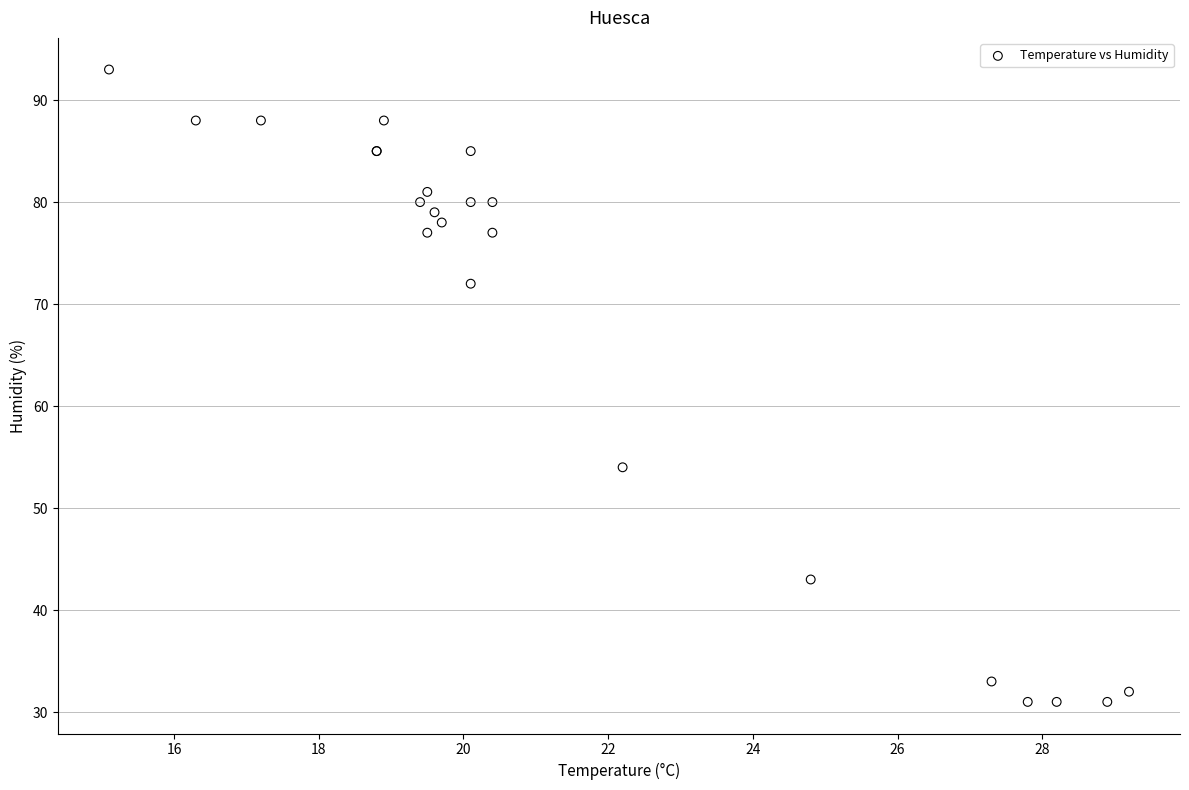

What Y value in the scatter plot is closest to 62?

54